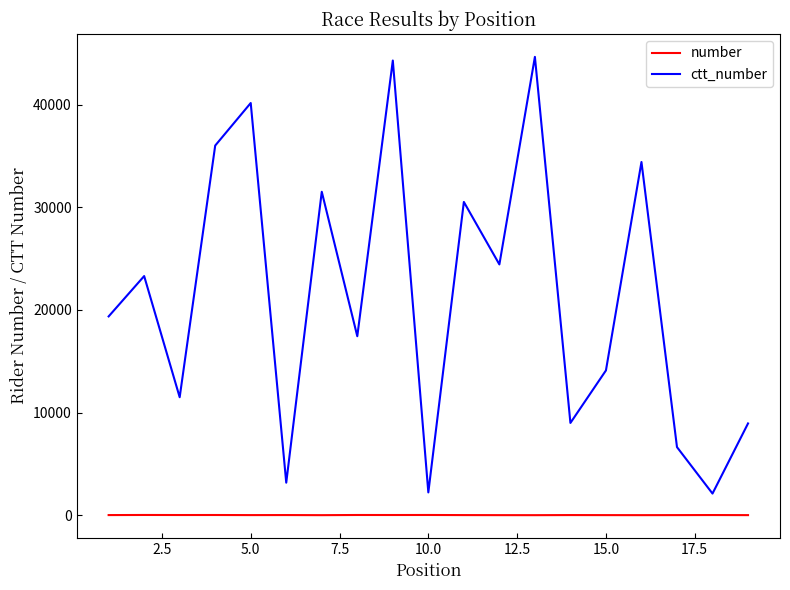

What is the difference between the maximum and minimum values in the ctt_number series?

42553